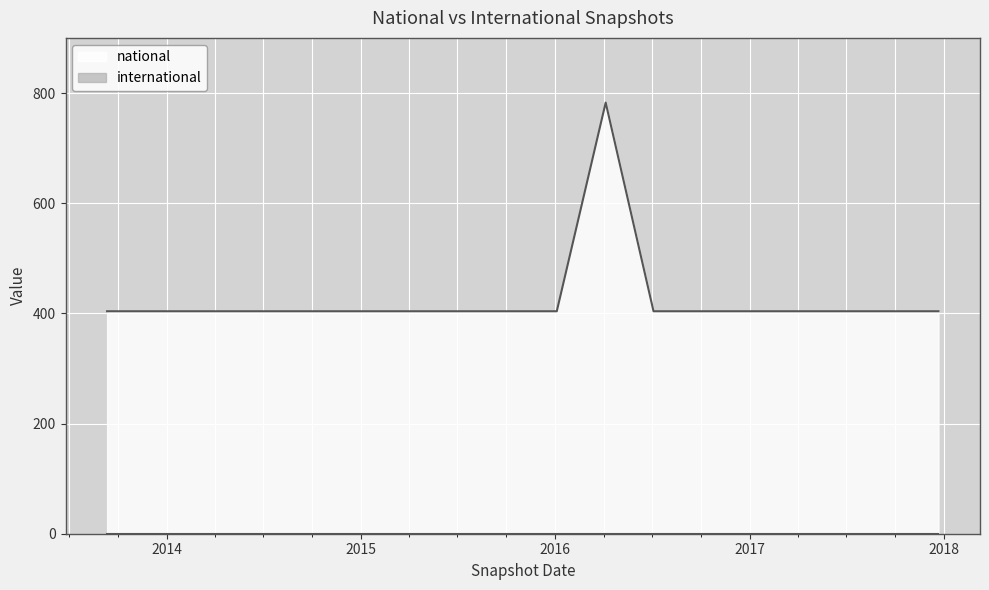

How many interior local peaks (higher than both neighbors) does the data have?

1